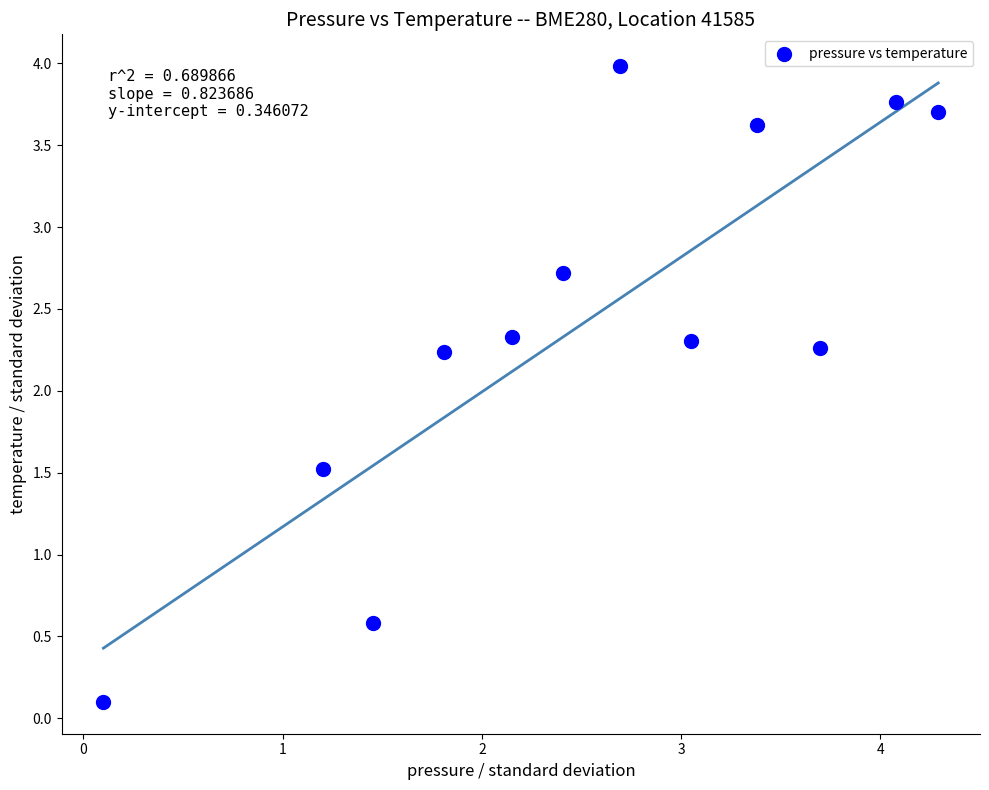

What is the average Y value?

2.4